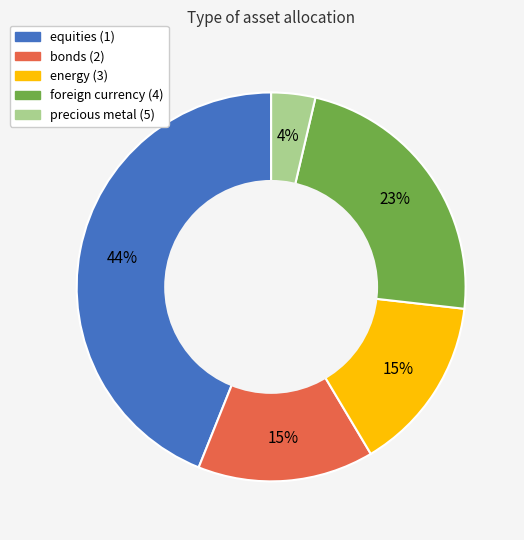

Which has a higher value, equities (1) or precious metal (5)?

equities (1)